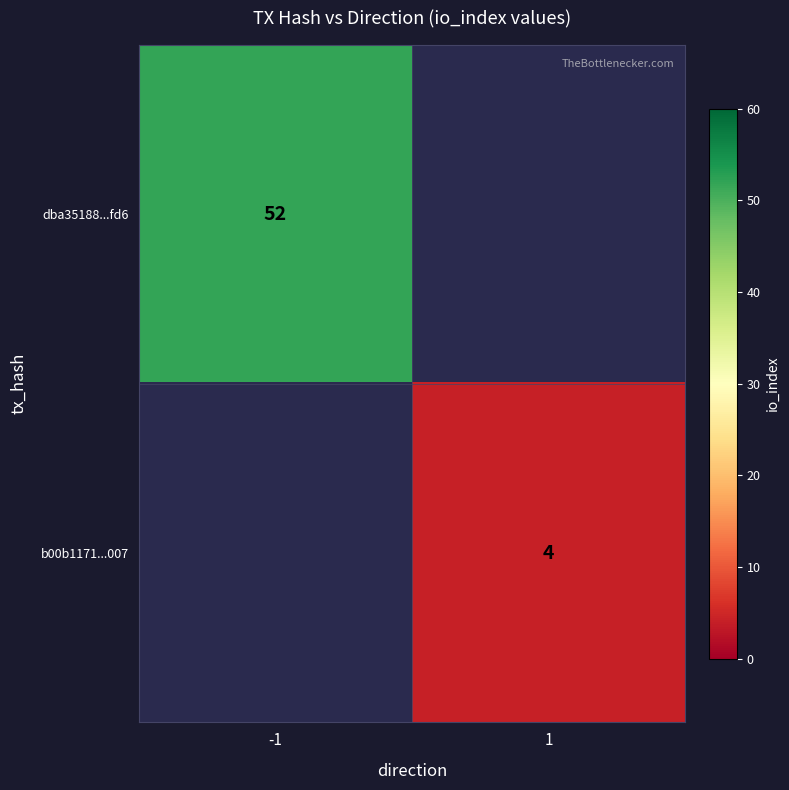

Which category has the lowest value across all series?

1